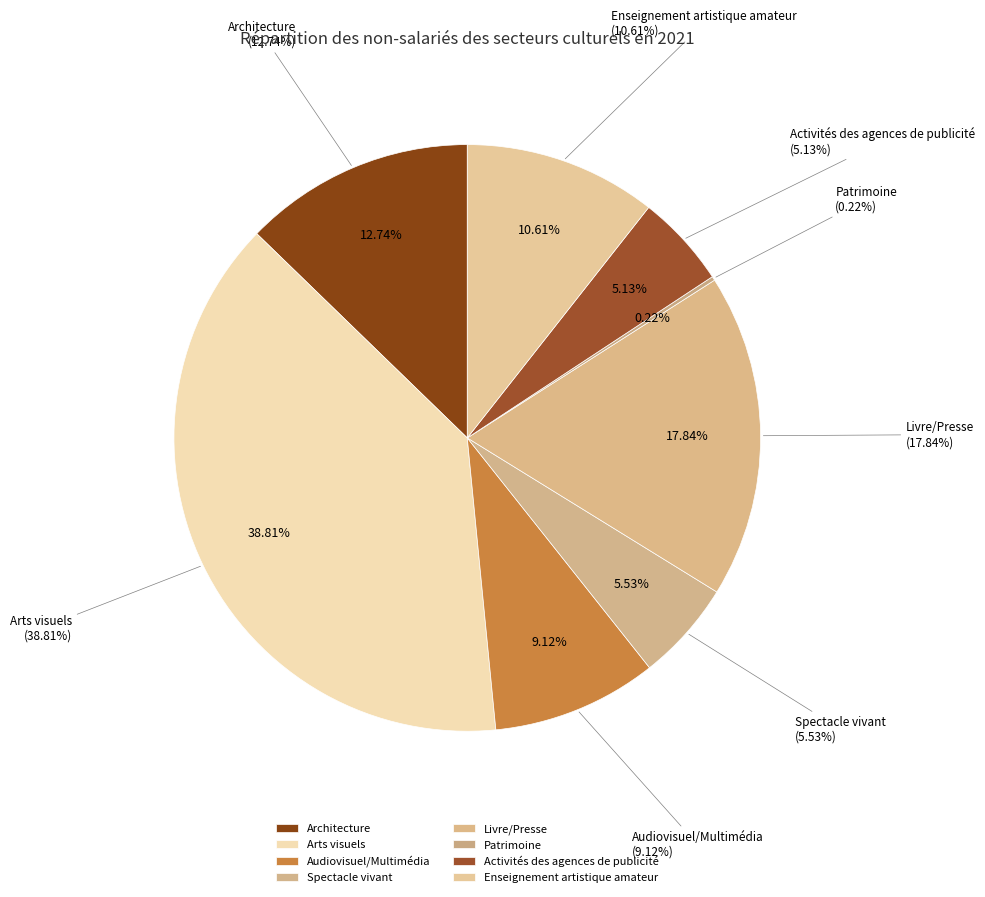

Which has a higher value, Audiovisuel/Multimédia or Activités des agences de publicité?

Audiovisuel/Multimédia